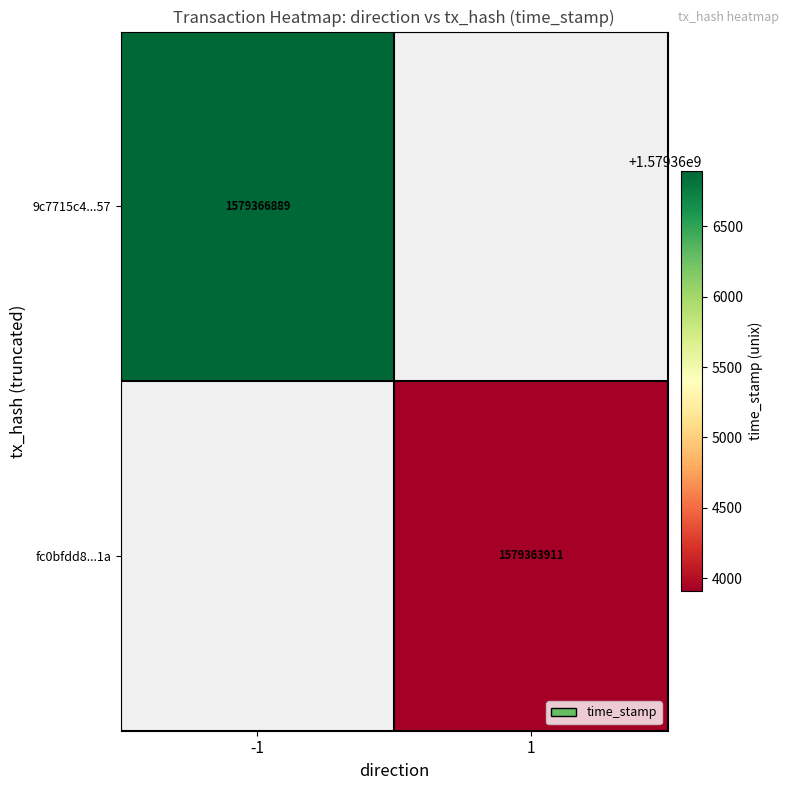

The value of fc0bfdd8...1a at 1 is 1579363911. True or false?

True